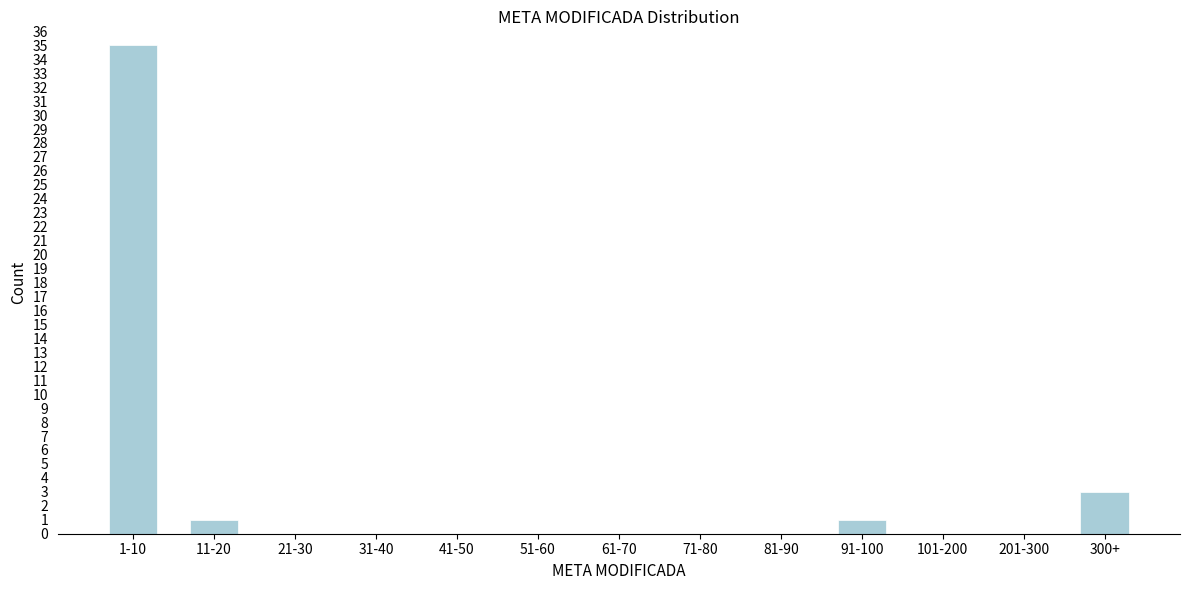

Reading right to left, list all the values displayed in this chart.

300+=3	201-300=0	101-200=0	91-100=1	81-90=0	71-80=0	61-70=0	51-60=0	41-50=0	31-40=0	21-30=0	11-20=1	1-10=35